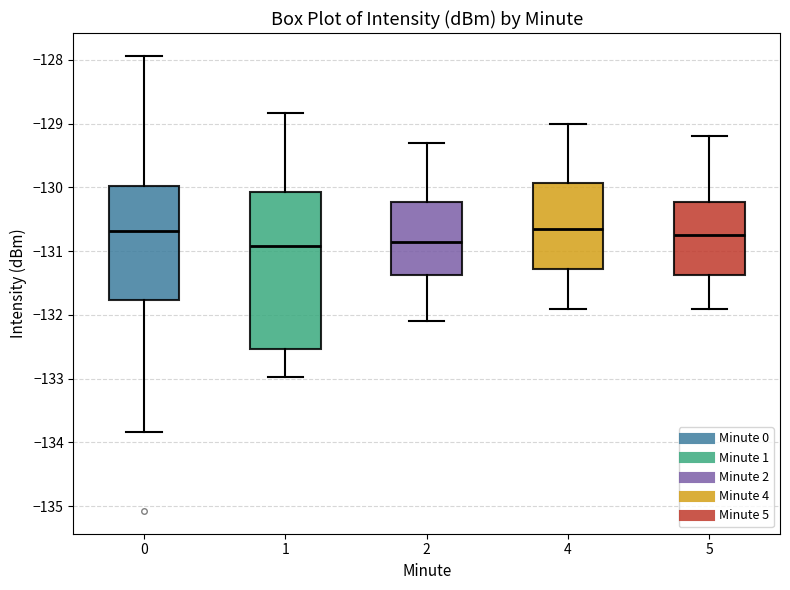

Comparing the boxes themselves (not the whiskers), which one is the tallest?

1